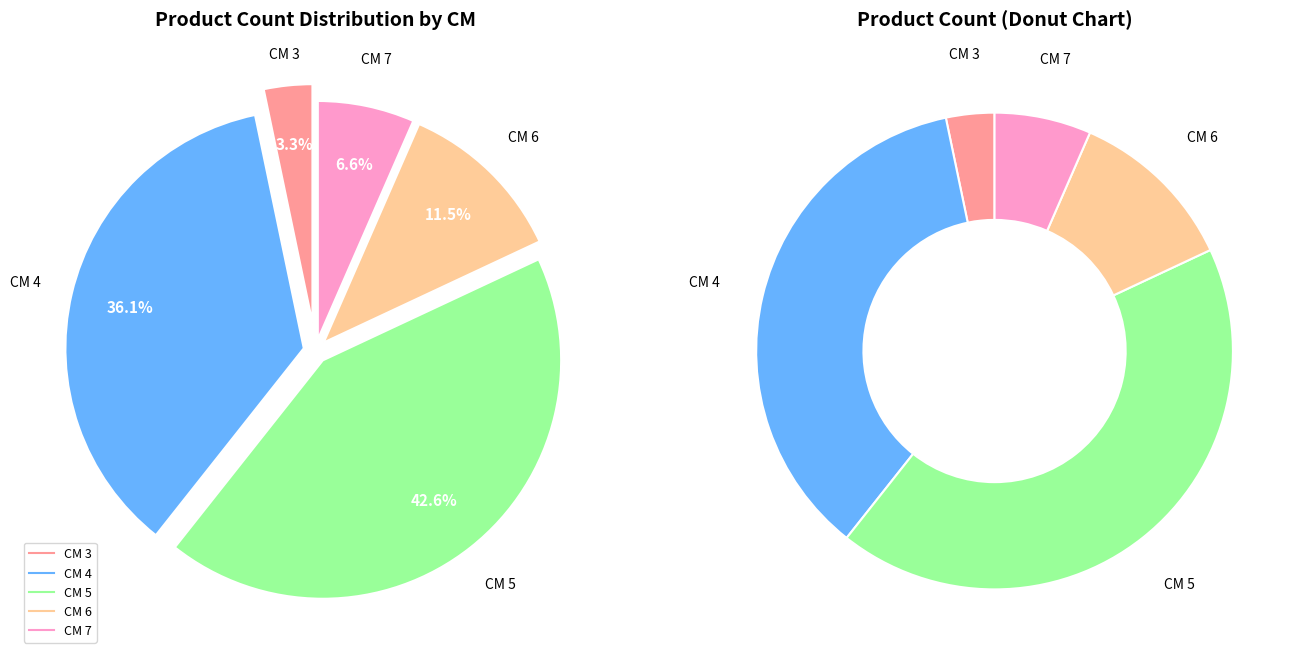

Count the number of slices in the pie.

5